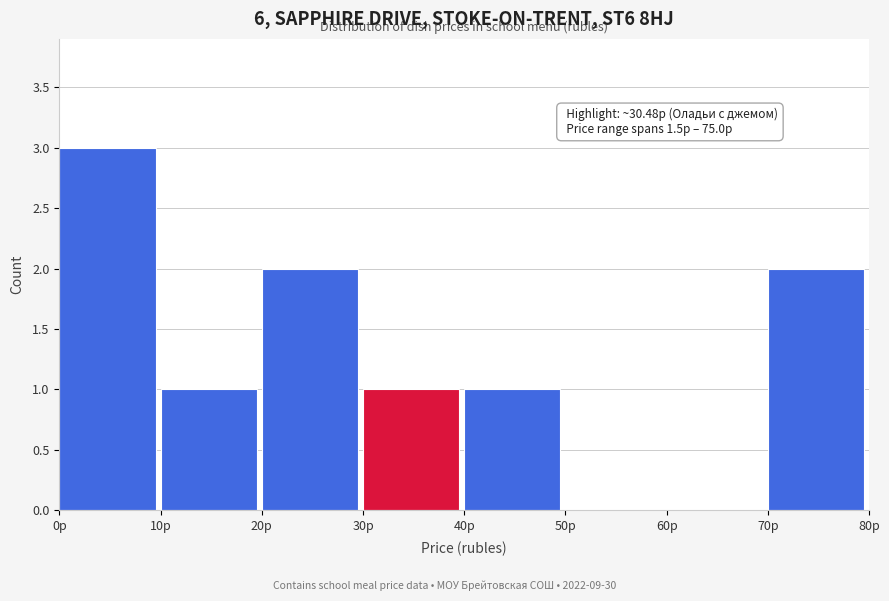

Which range on the x-axis has the tallest bar?

0 to 10